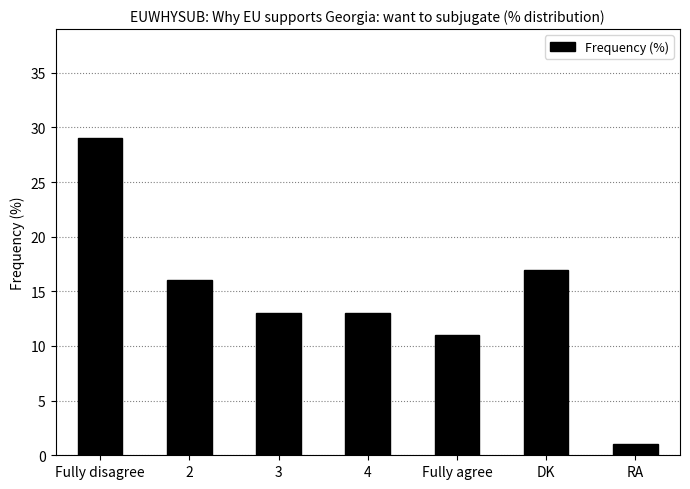

Which category has the lowest value across all series?

RA